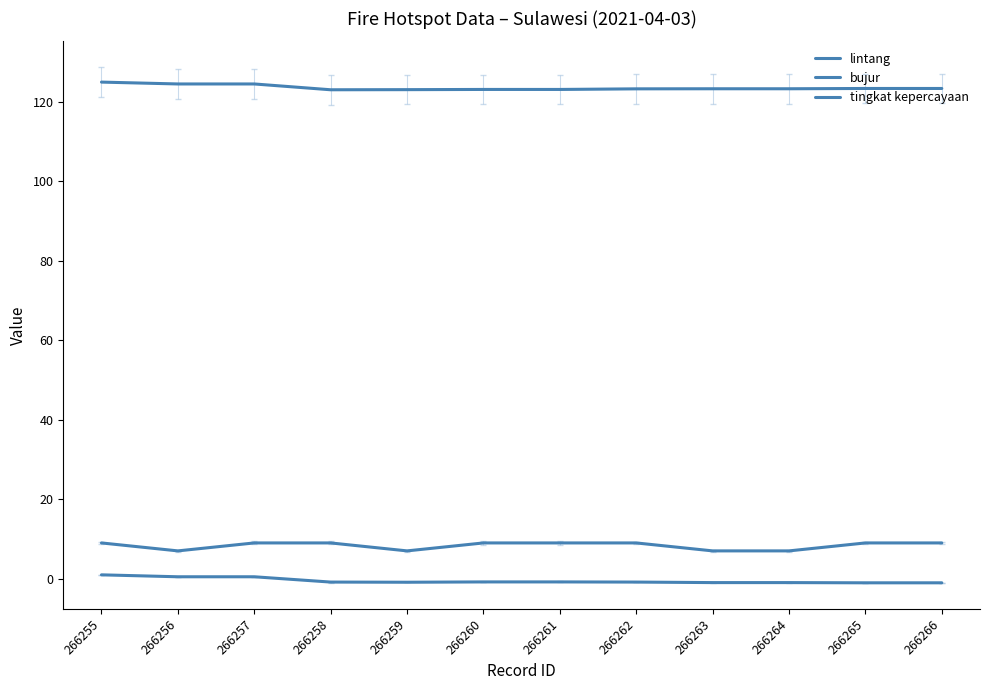

In bujur, how many points are lower than both neighbors (excluding endpoints)?

3